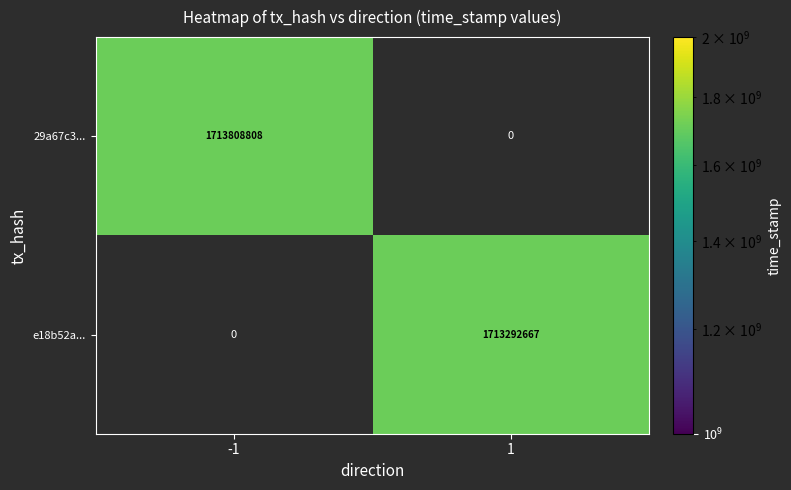

What is the minimum value shown in the chart?

1713292667.0